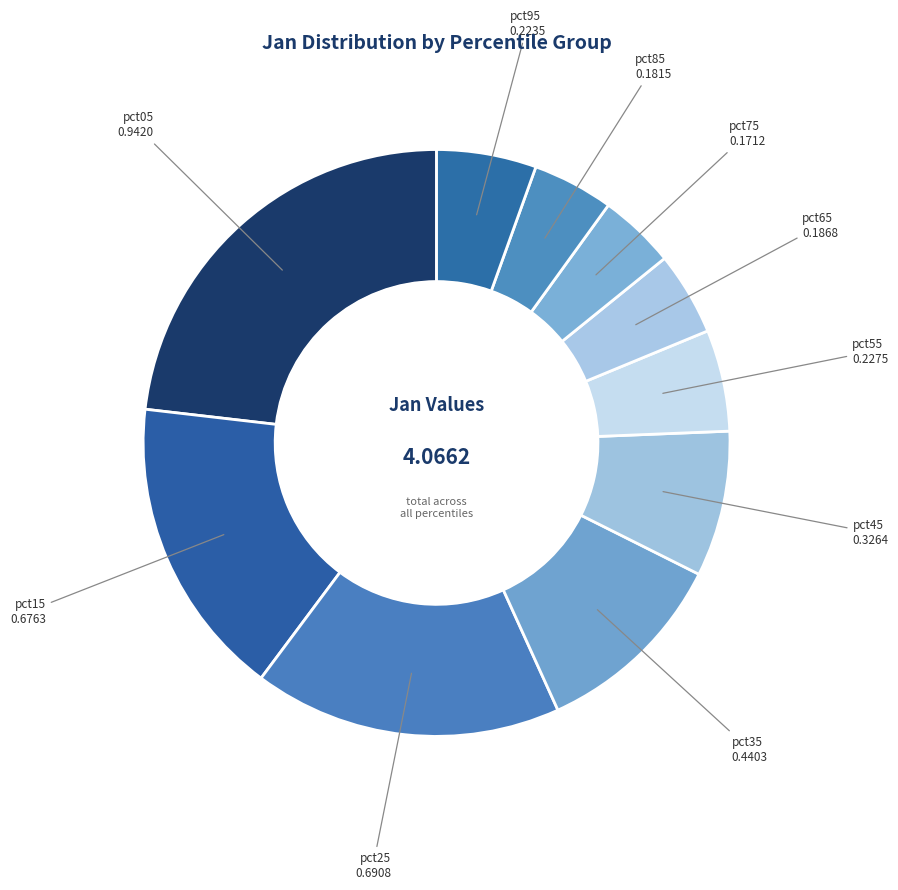

How many segments does this pie chart have?

10